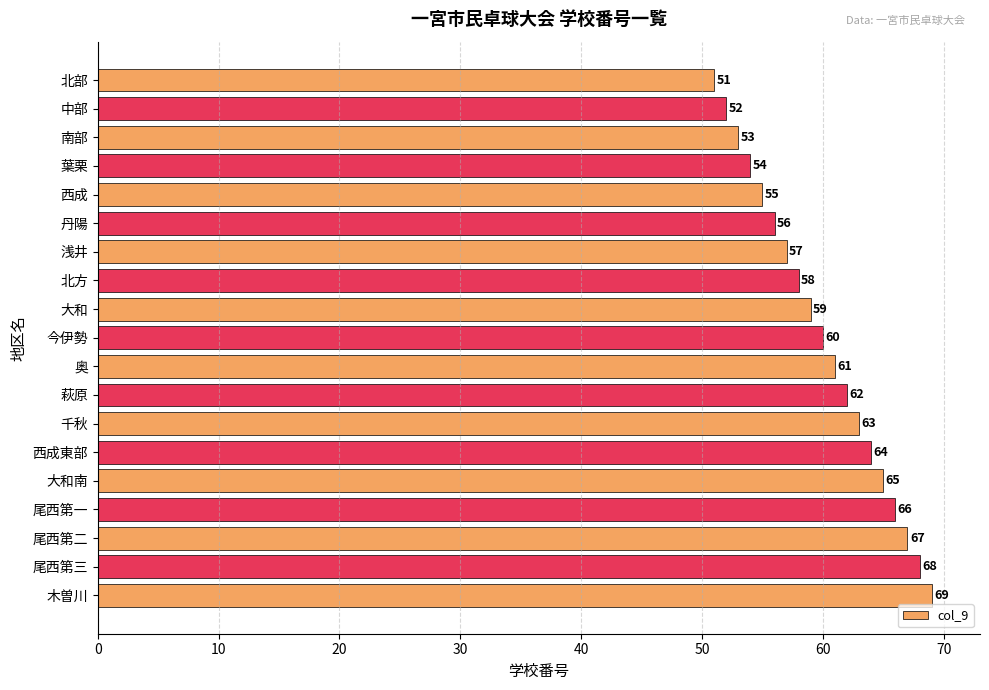

What is the smallest value displayed?

51